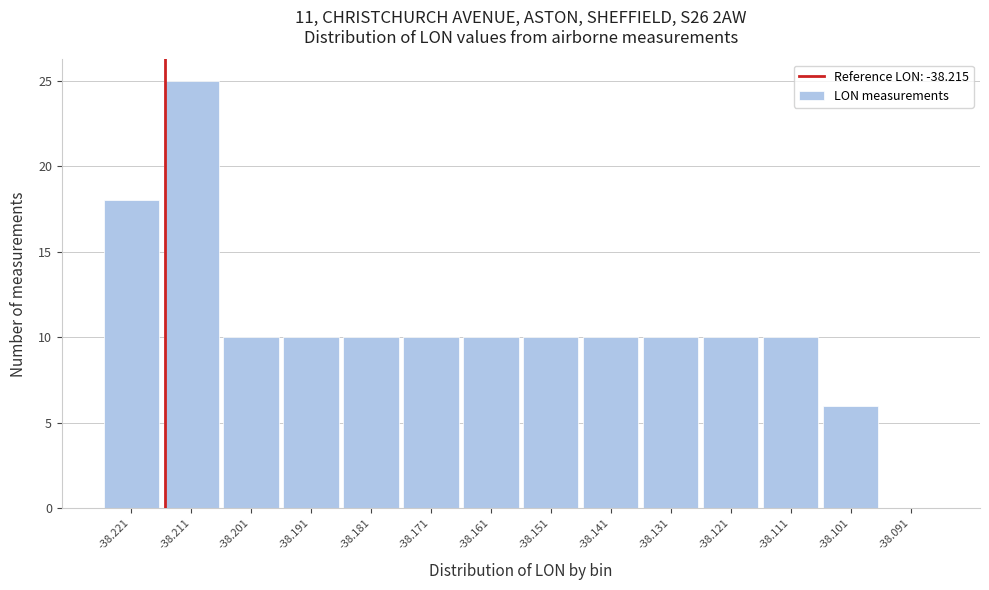

Reading left to right, list every bar in this chart as the range it spans on the x-axis followed by its height. Neither the bar edges nor the heights are printed on the chart, so give them approximately, as read against the axes.

-38.226 to -38.216: 18
-38.216 to -38.206: 25
-38.206 to -38.196: 10
-38.196 to -38.186: 10
-38.186 to -38.176: 10
-38.176 to -38.166: 10
-38.166 to -38.156: 10
-38.156 to -38.146: 10
-38.146 to -38.136: 10
-38.136 to -38.126: 10
-38.126 to -38.116: 10
-38.116 to -38.106: 10
-38.106 to -38.096: 6
-38.096 to -38.086: 0